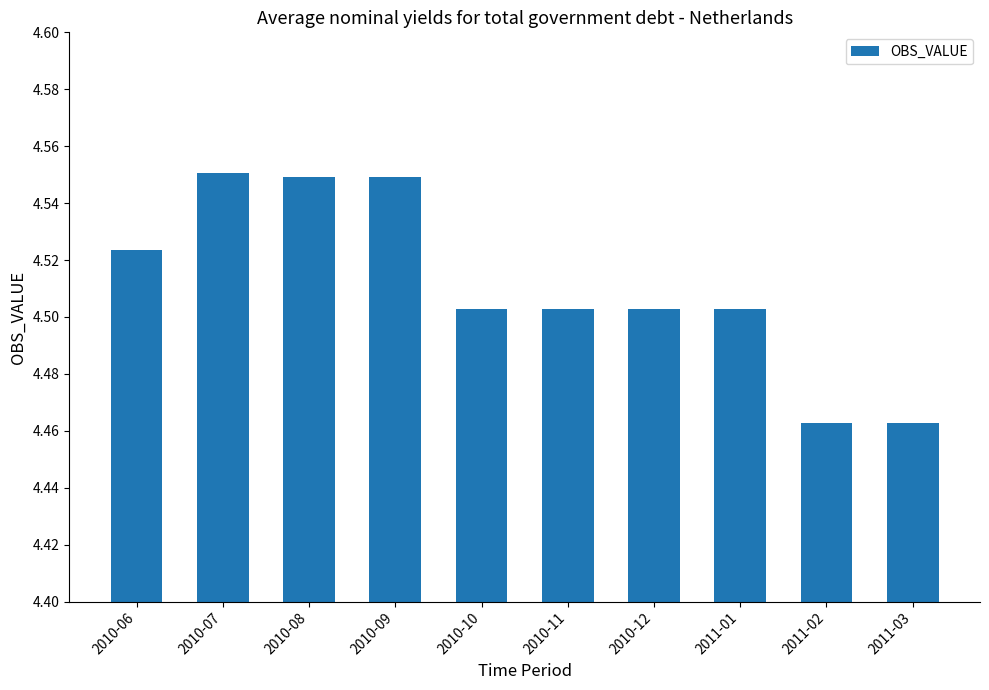

How many categories are shown in the chart?

10